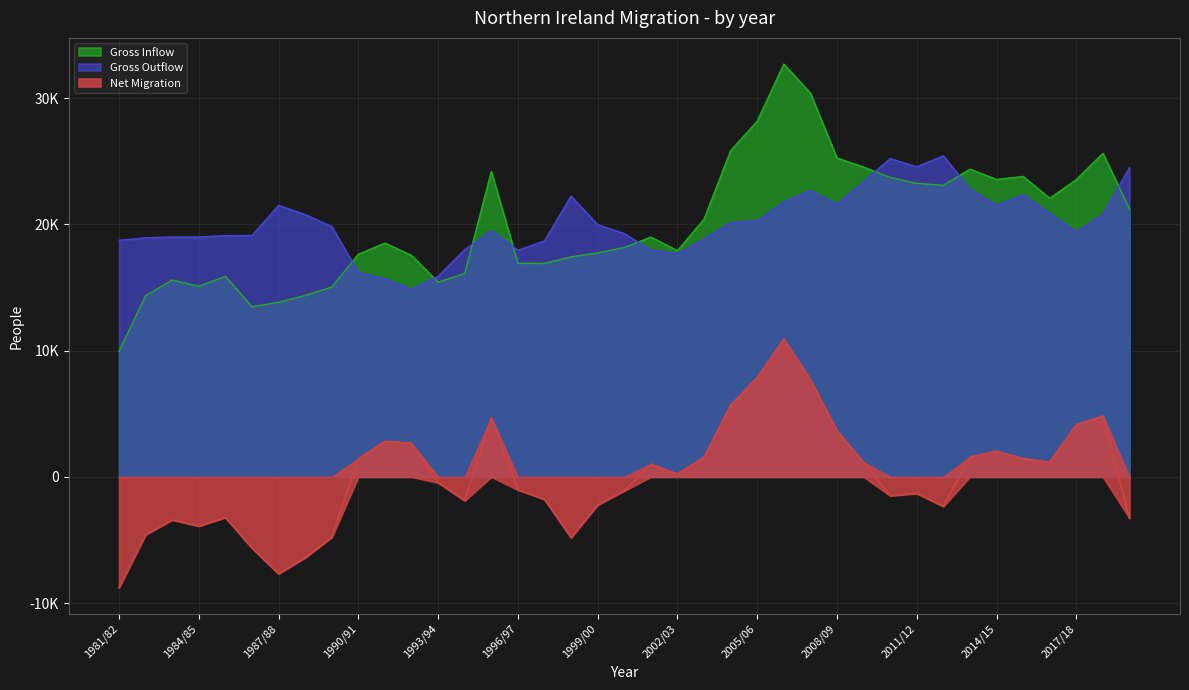

What is the difference between the highest and lowest values at 1996/97?

18986.0